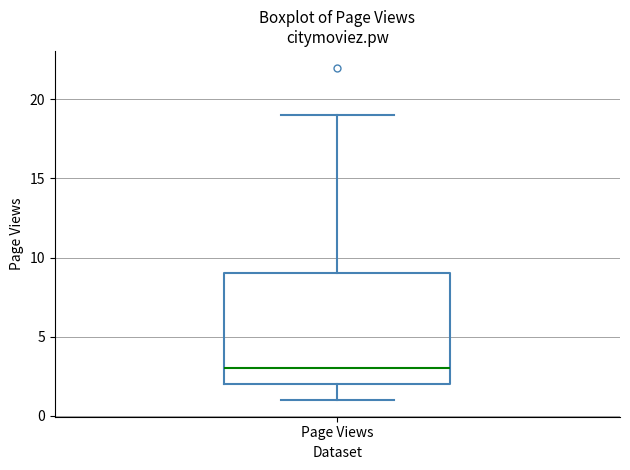

Transcribe this box plot: give where the median line is, the range the box spans, and where the two whiskers end, as read against the y-axis. The values are not printed on the chart, so give them approximately, as read against the axis.

median 3, box 2 to 9, whiskers 1 to 19